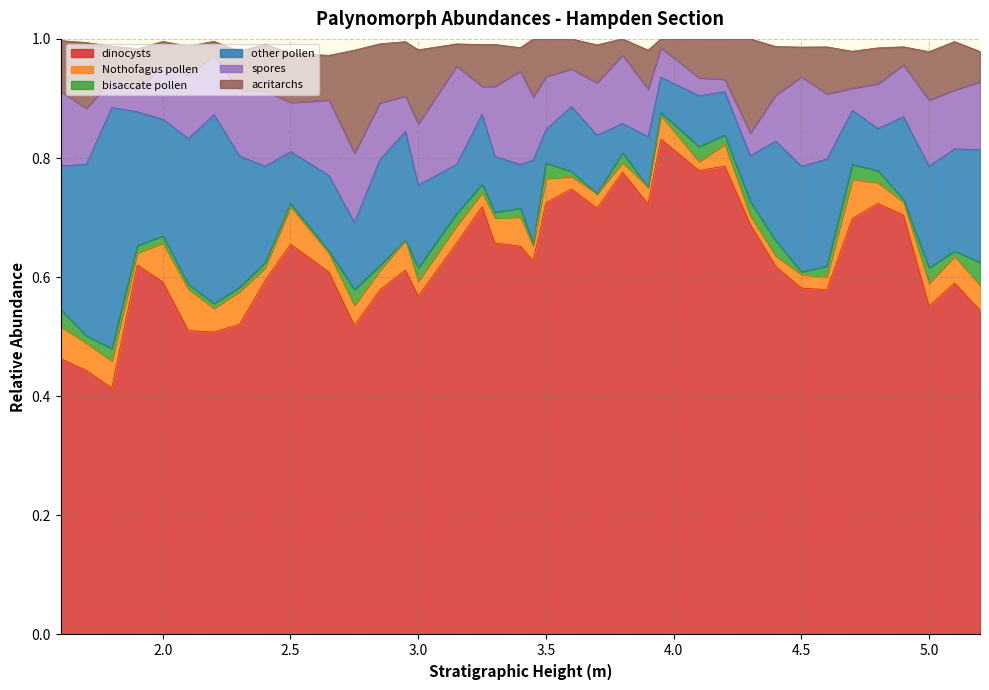

True or false: spores and acritarchs cross at least once.

True